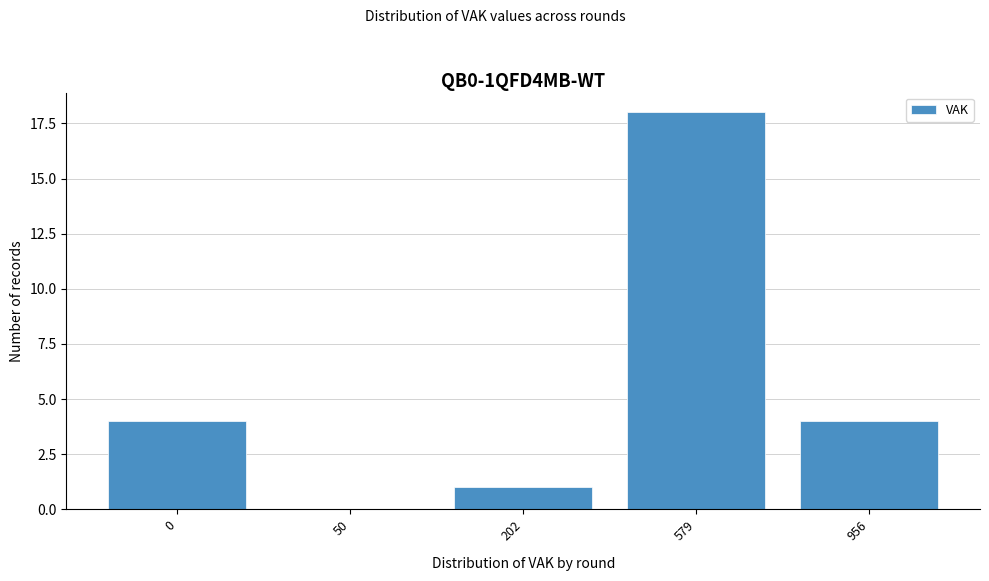

Reading right to left, transcribe all the data shown in this chart.

956=4	579=18	202=1	50=0	0=4